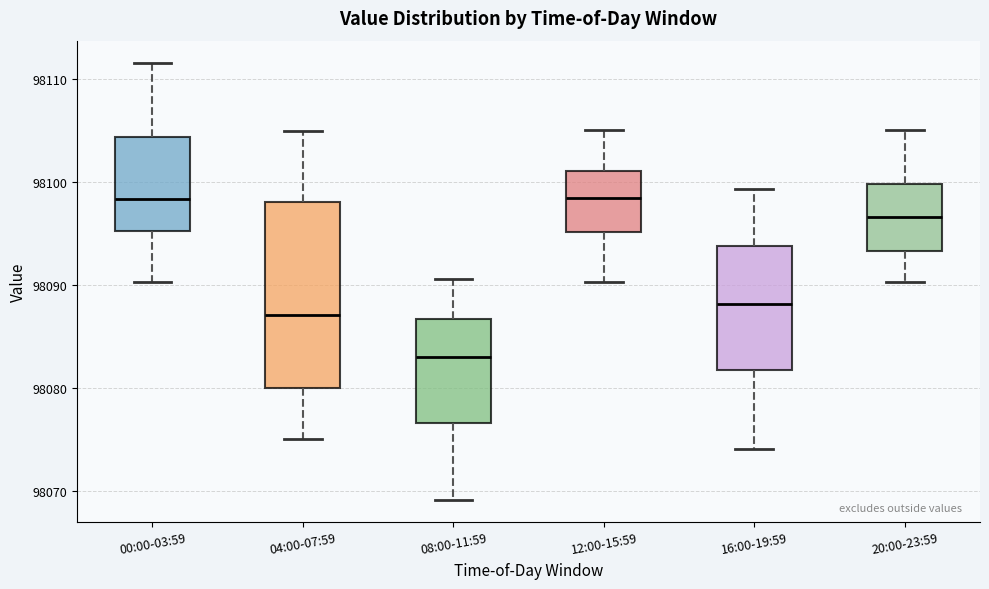

Reading left to right, transcribe this box plot: for each box, give where its median line is, the range the box spans, and where its two whiskers end, as read against the y-axis. The values are not printed on the chart, so give them approximately, as read against the axis.

00:00-03:59: median 98098, box 98095 to 98104, whiskers 98090 to 98112
04:00-07:59: median 98087, box 98080 to 98098, whiskers 98075 to 98105
08:00-11:59: median 98083, box 98077 to 98087, whiskers 98069 to 98091
12:00-15:59: median 98098, box 98095 to 98101, whiskers 98090 to 98105
16:00-19:59: median 98088, box 98082 to 98094, whiskers 98074 to 98099
20:00-23:59: median 98097, box 98093 to 98100, whiskers 98090 to 98105